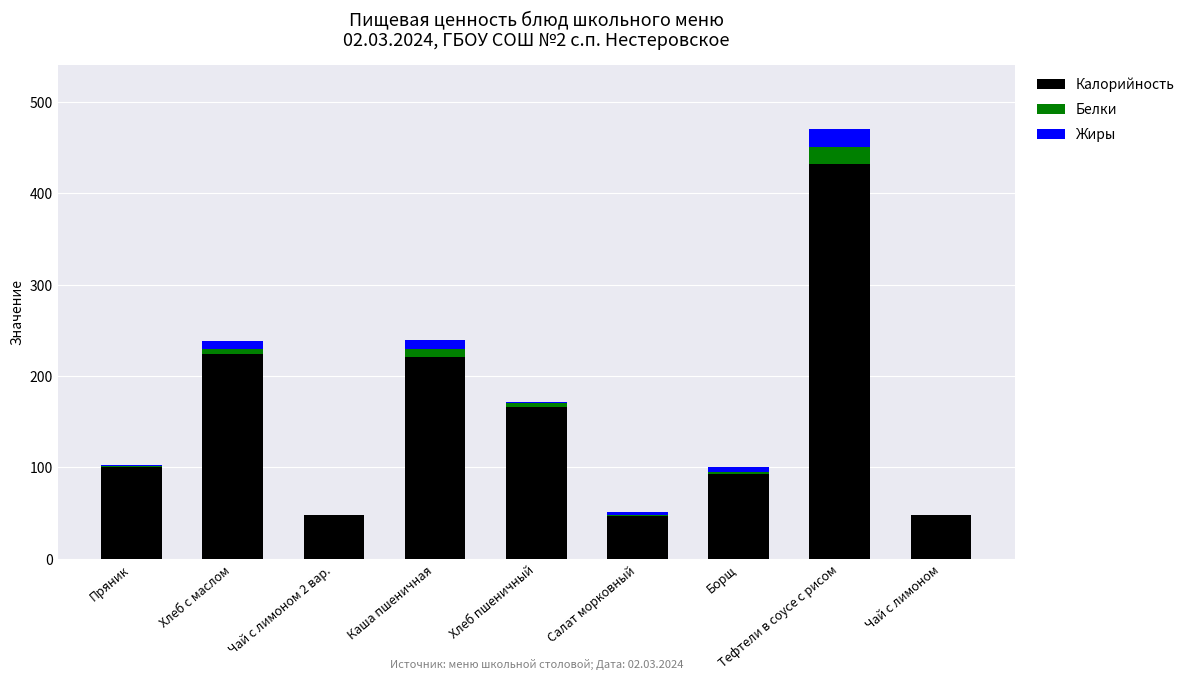

The Калорийность series shows 74 at Хлеб с маслом. True or false?

False